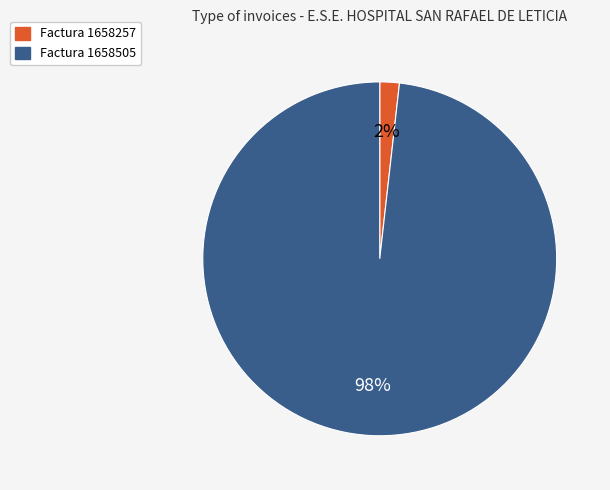

How many segments does this pie chart have?

2